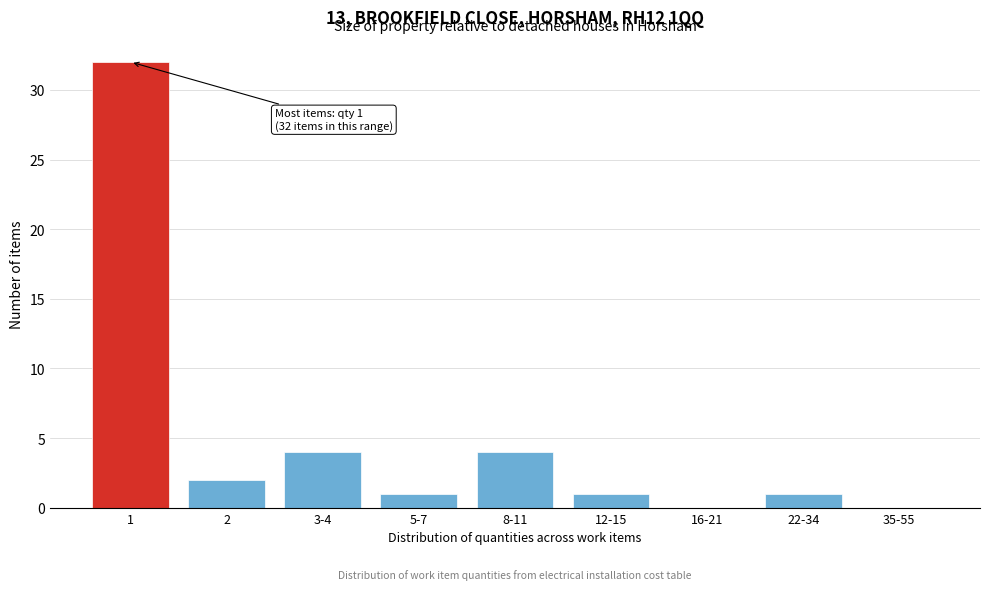

Reading right to left, extract all data points from this chart.

35-55=0	22-34=1	16-21=0	12-15=1	8-11=4	5-7=1	3-4=4	2=2	1=32